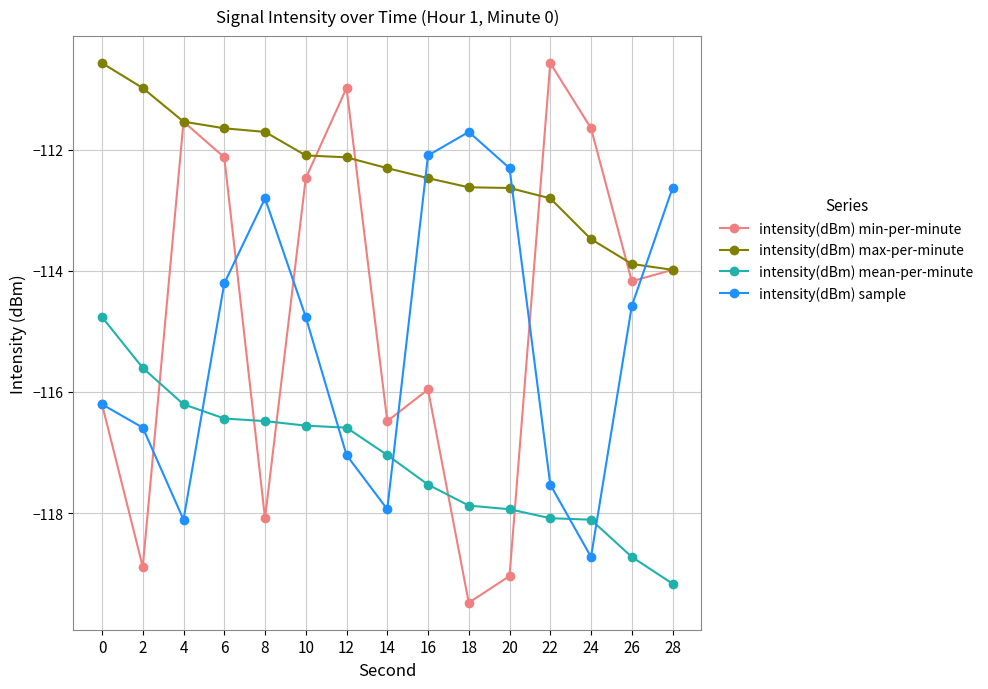

After their last crossing, which series has the higher values: intensity(dBm) mean-per-minute or intensity(dBm) sample?

intensity(dBm) sample